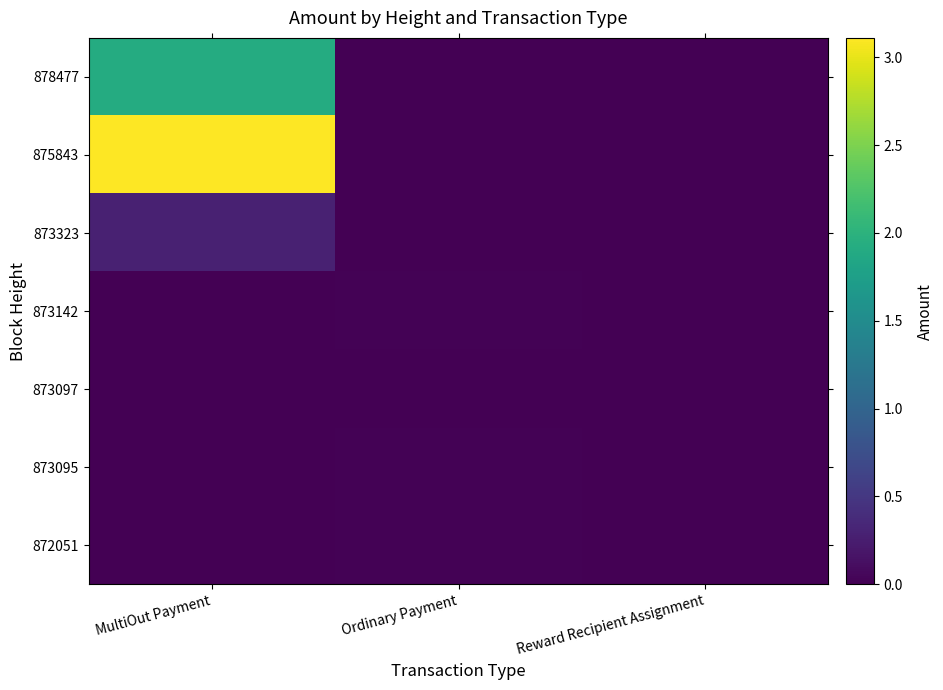

Between MultiOut Payment and Ordinary Payment, which is larger?

MultiOut Payment